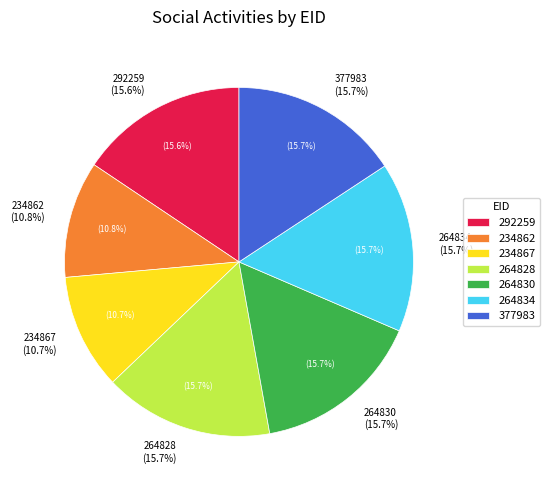

Is it true that 264828 is 16% of the pie?

True